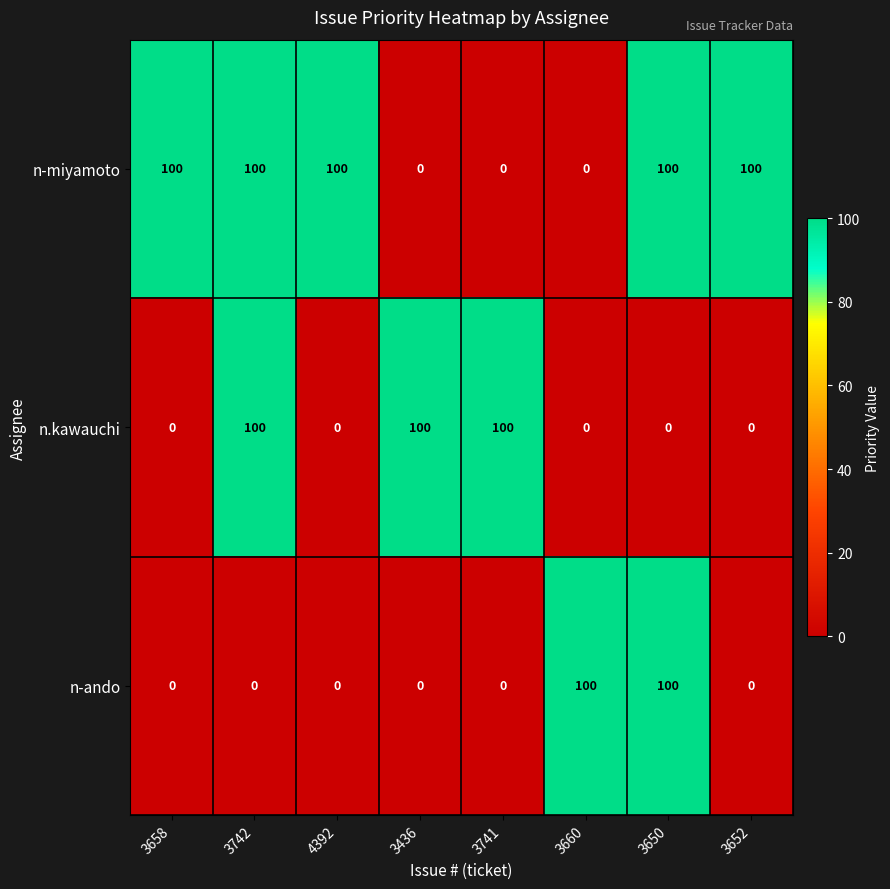

At how many categories does at least one series exceed 47?

8